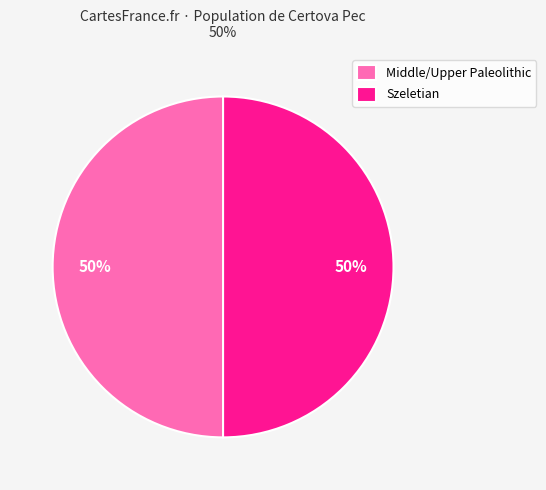

To the nearest percent, what percentage of the pie is Middle/Upper Paleolithic?

50%